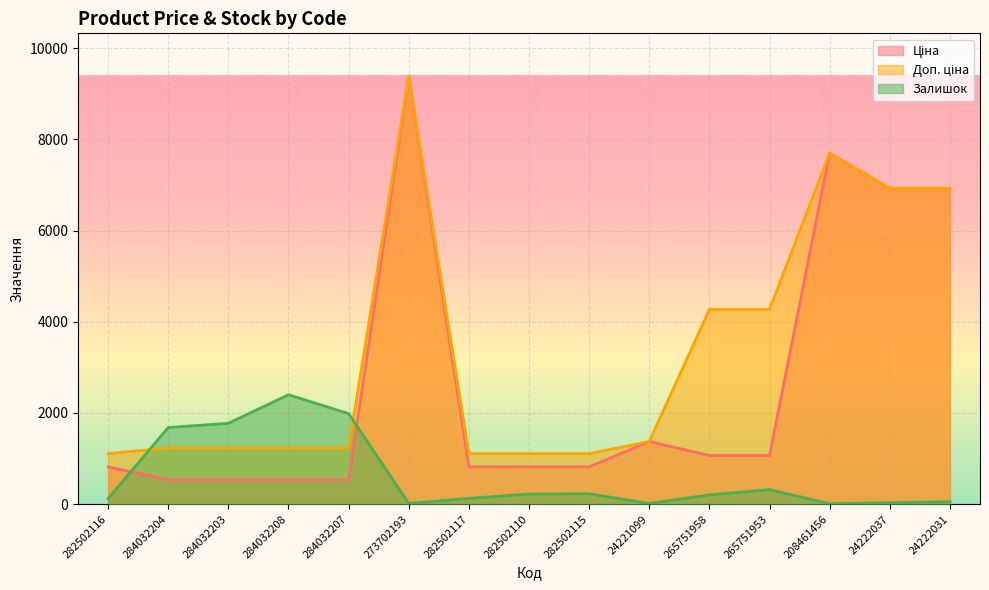

How many interior local peaks does the Доп. ціна series have?

2